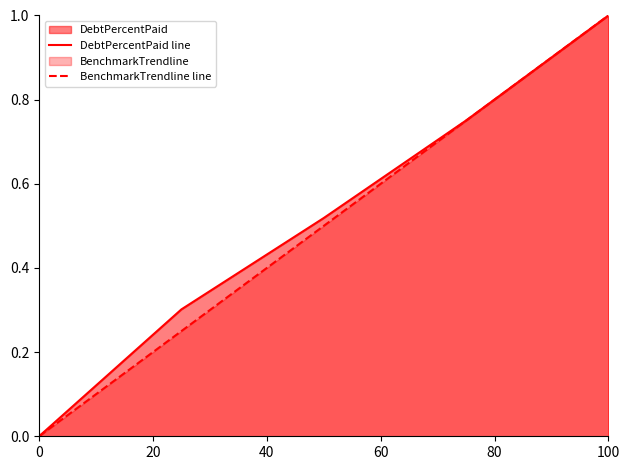

What is the highest value of the DebtPercentPaid line series?

1.0